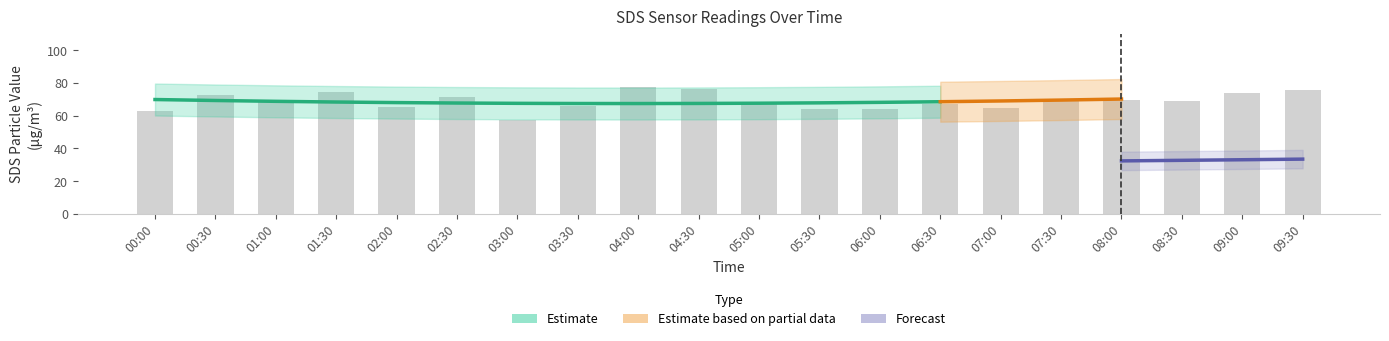

At how many categories does at least one series exceed 46?

20